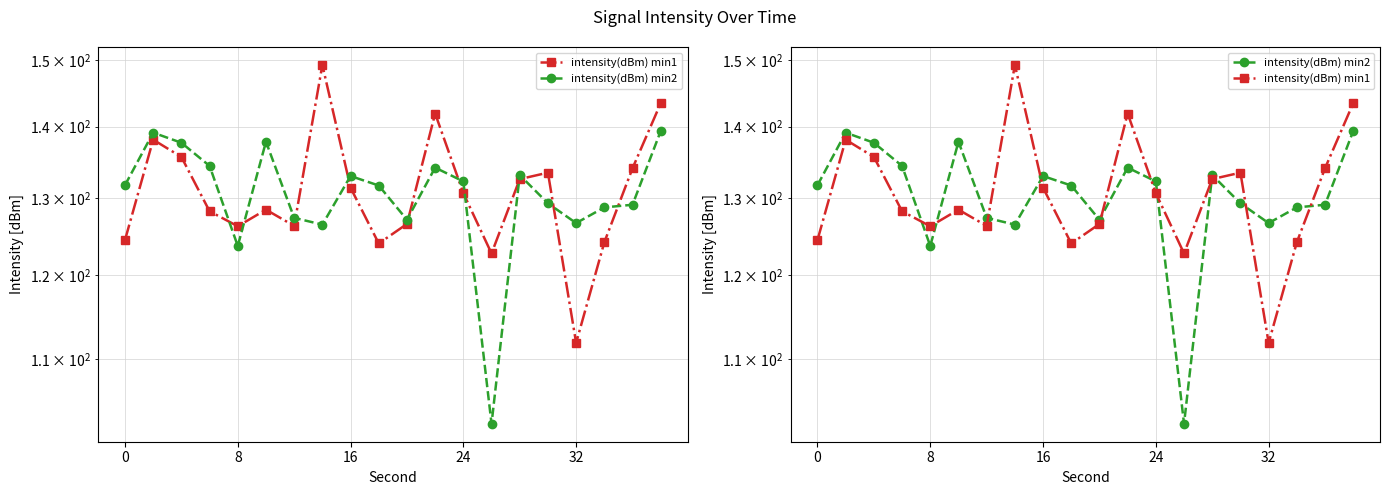

In intensity(dBm) min2, how many points are lower than both neighbors (excluding endpoints)?

5